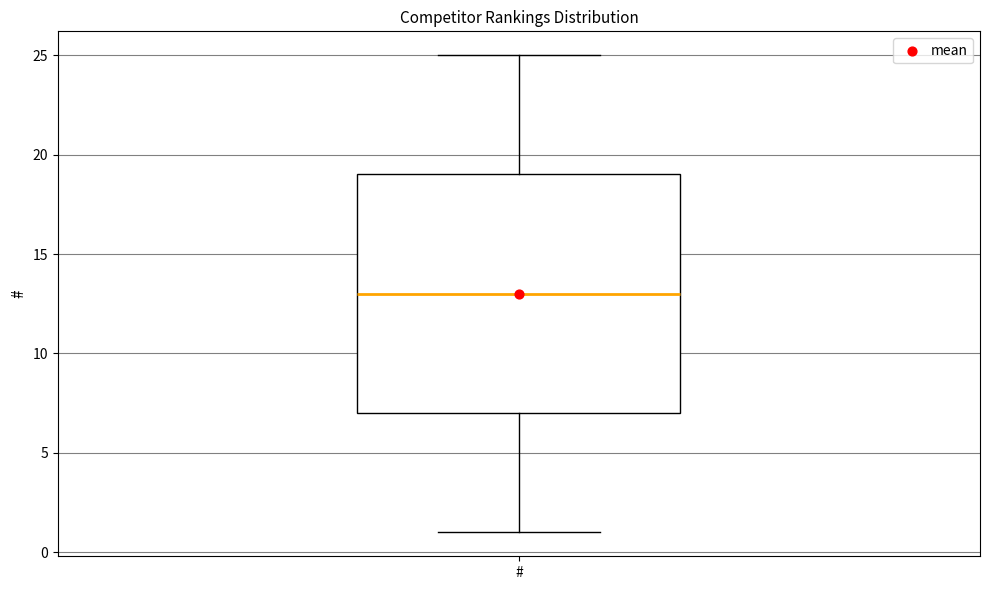

Transcribe this box plot: give where the median line is, the range the box spans, and where the two whiskers end, as read against the y-axis. The values are not printed on the chart, so give them approximately, as read against the axis.

median 13, box 7 to 19, whiskers 1 to 25